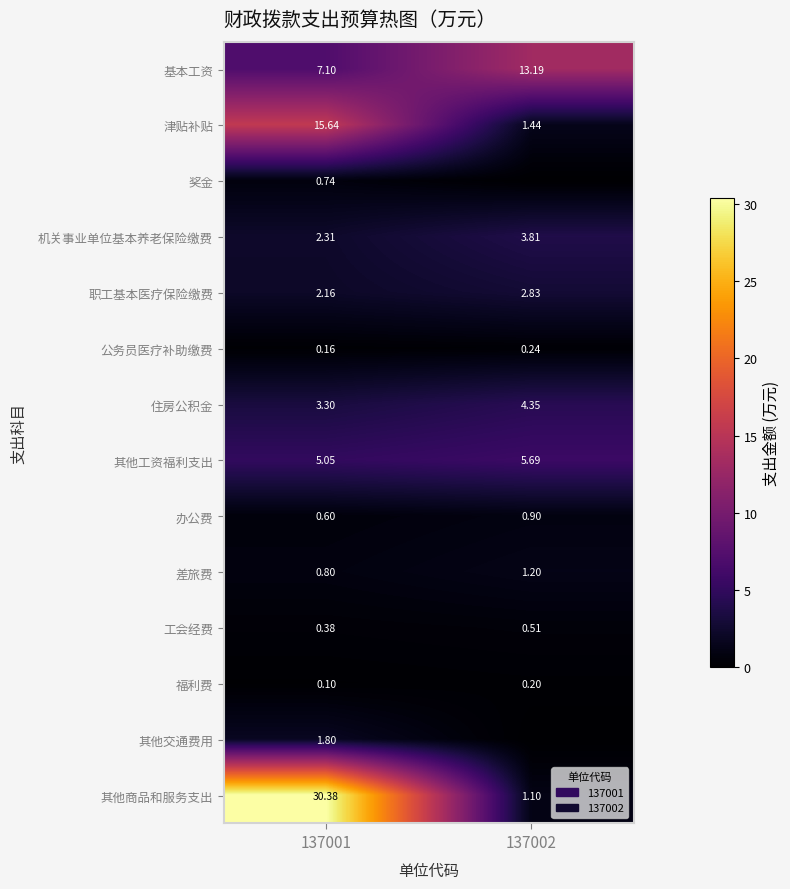

Rank the categories by 基本工资 value from highest to lowest.

137002, 137001